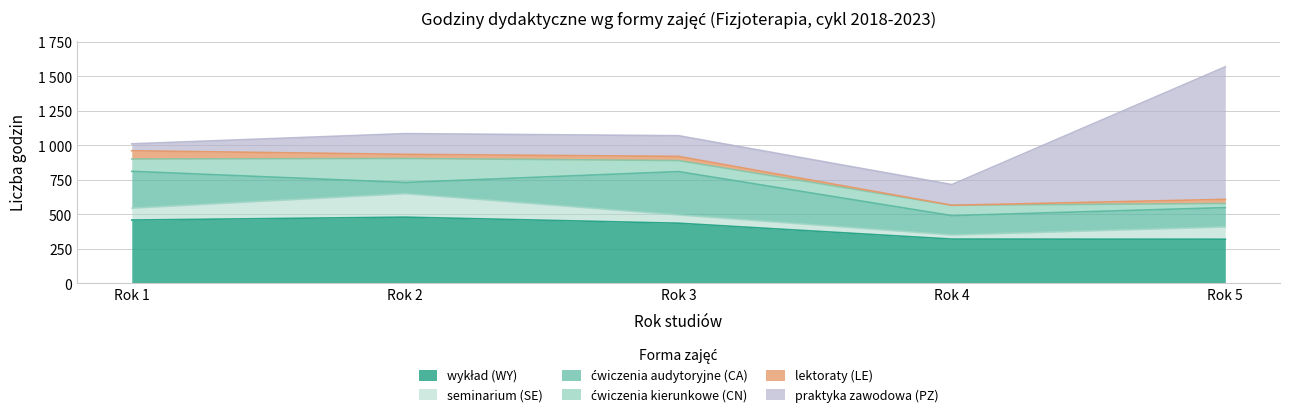

At which label does seminarium (SE) reach its peak?

Rok 2